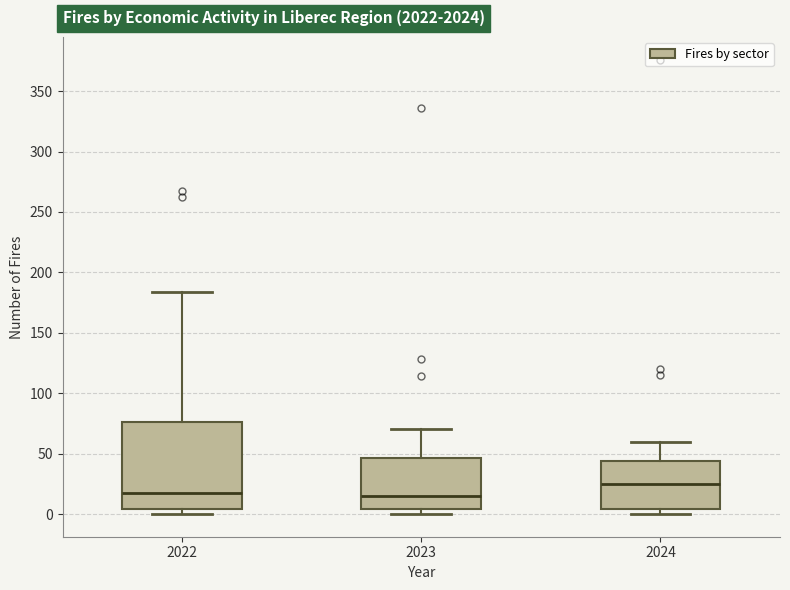

Reading left to right, read every box against the y-axis: the position of its median line, the range the box covers, and the ends of its whiskers. The values are not printed on the chart, so give them approximately, as read against the axis.

2022: median 20, box 5 to 75, whiskers 0 to 185
2023: median 15, box 5 to 45, whiskers 0 to 70
2024: median 25, box 5 to 45, whiskers 0 to 60